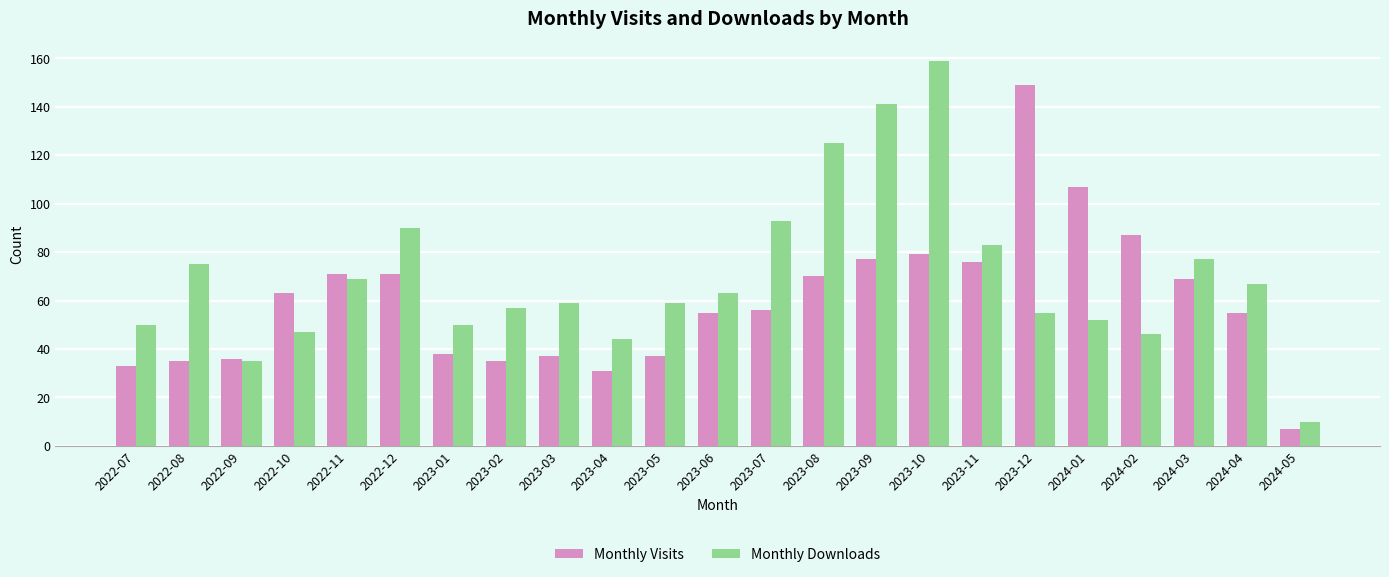

Reading right to left, list all the values displayed in this chart.

Monthly Visits: 2024-05=7	2024-04=55	2024-03=69	2024-02=87	2024-01=107	2023-12=149	2023-11=76	2023-10=79	2023-09=77	2023-08=70	2023-07=56	2023-06=55	2023-05=37	2023-04=31	2023-03=37	2023-02=35	2023-01=38	2022-12=71	2022-11=71	2022-10=63	2022-09=36	2022-08=35	2022-07=33
Monthly Downloads: 2024-05=10	2024-04=67	2024-03=77	2024-02=46	2024-01=52	2023-12=55	2023-11=83	2023-10=159	2023-09=141	2023-08=125	2023-07=93	2023-06=63	2023-05=59	2023-04=44	2023-03=59	2023-02=57	2023-01=50	2022-12=90	2022-11=69	2022-10=47	2022-09=35	2022-08=75	2022-07=50